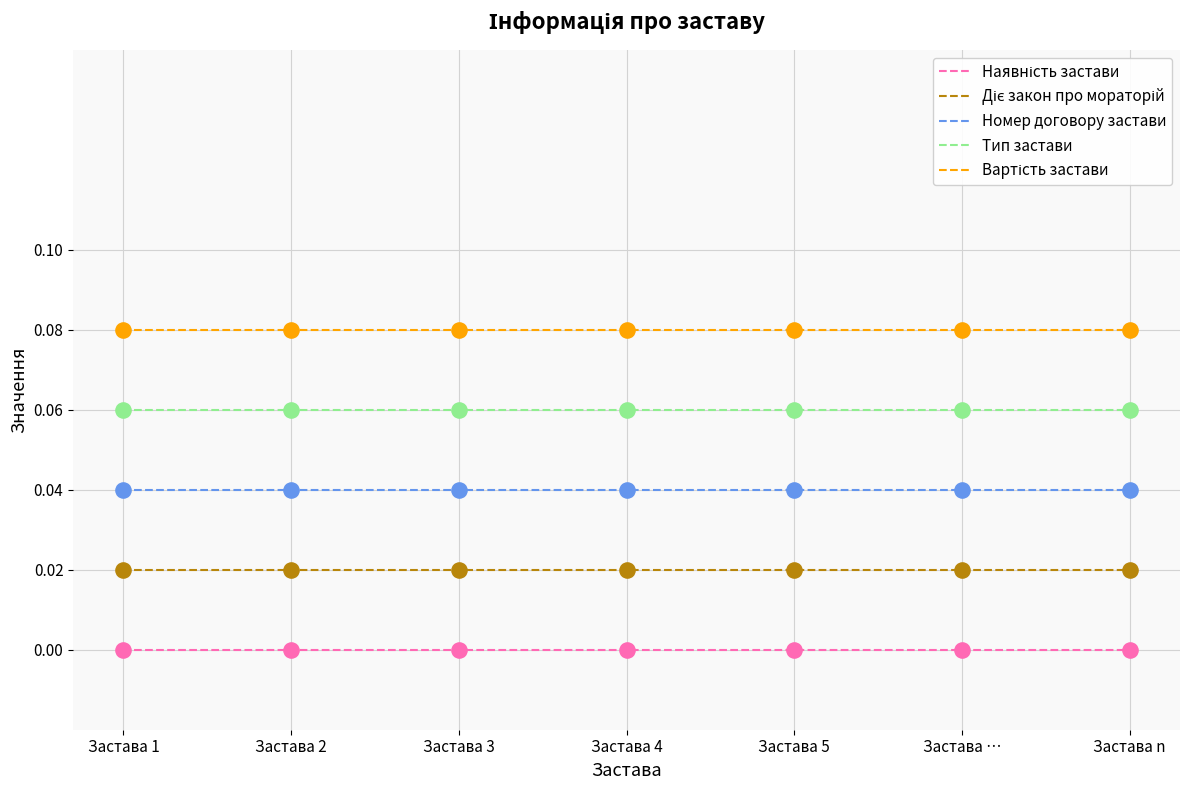

True or false: Тип застави and Номер договору застави cross at least once.

False